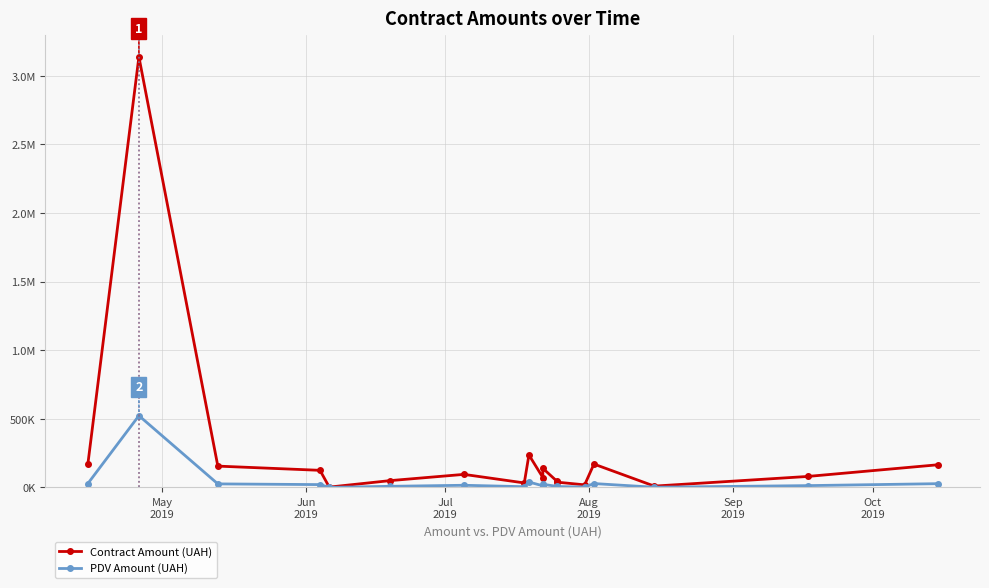

The value of PDV Amount (UAH) at 12 is 495.7. True or false?

False